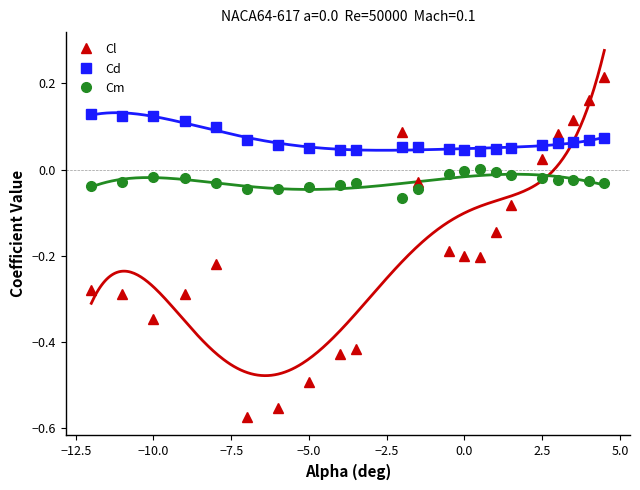

After their last crossing, which series has the higher values: Cl or Cd?

Cl